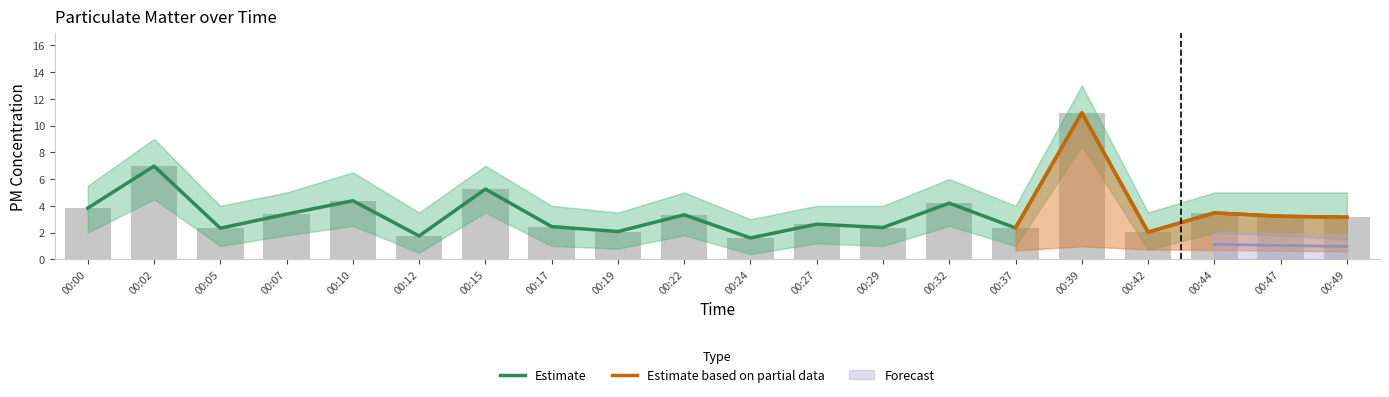

What is the value of the SDS_P1_upper bar at the 3rd from the left?

2.3